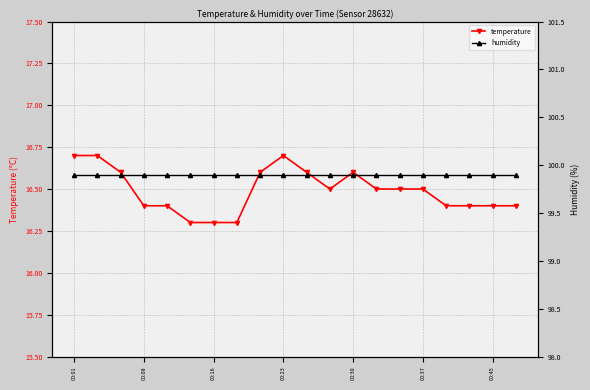

True or false: temperature has more than 1 interior local peaks.

True